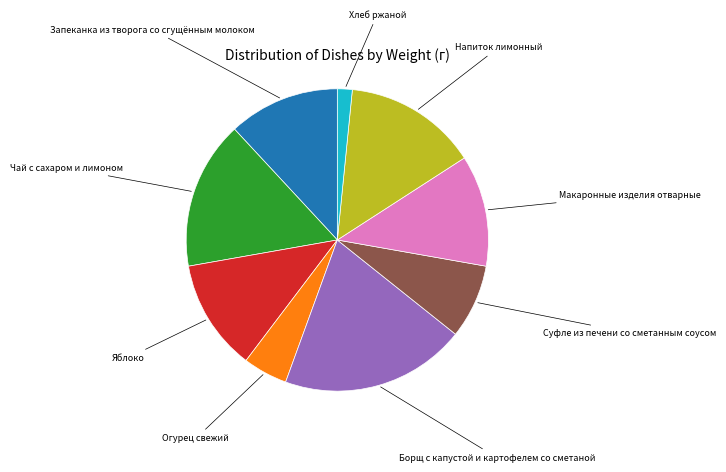

Does any single category account for the majority?

No